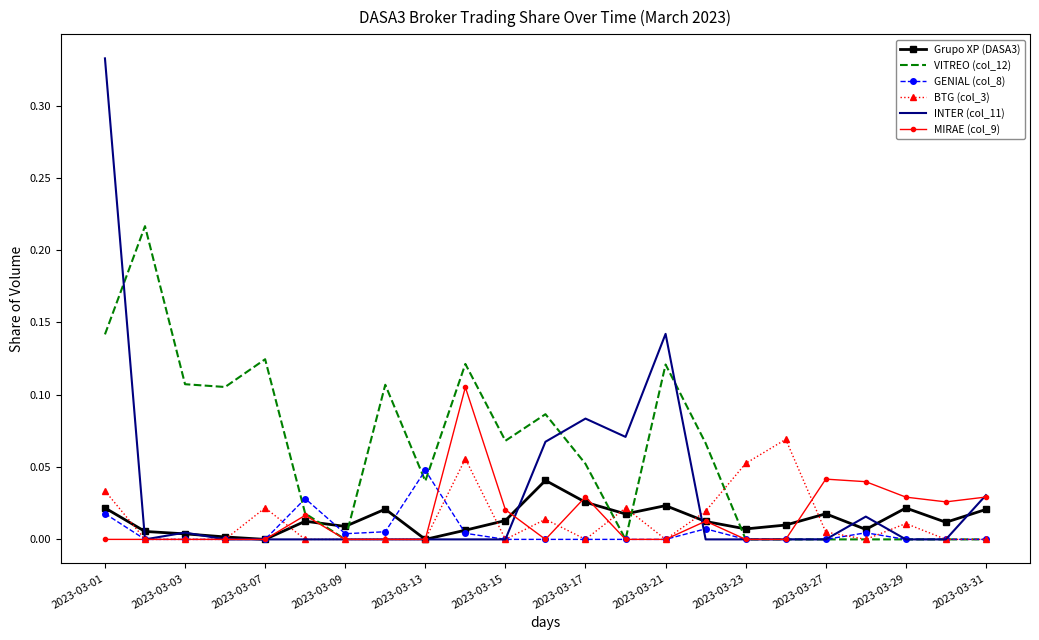

True or false: Grupo XP (DASA3) and VITREO (col_12) cross at least once.

True